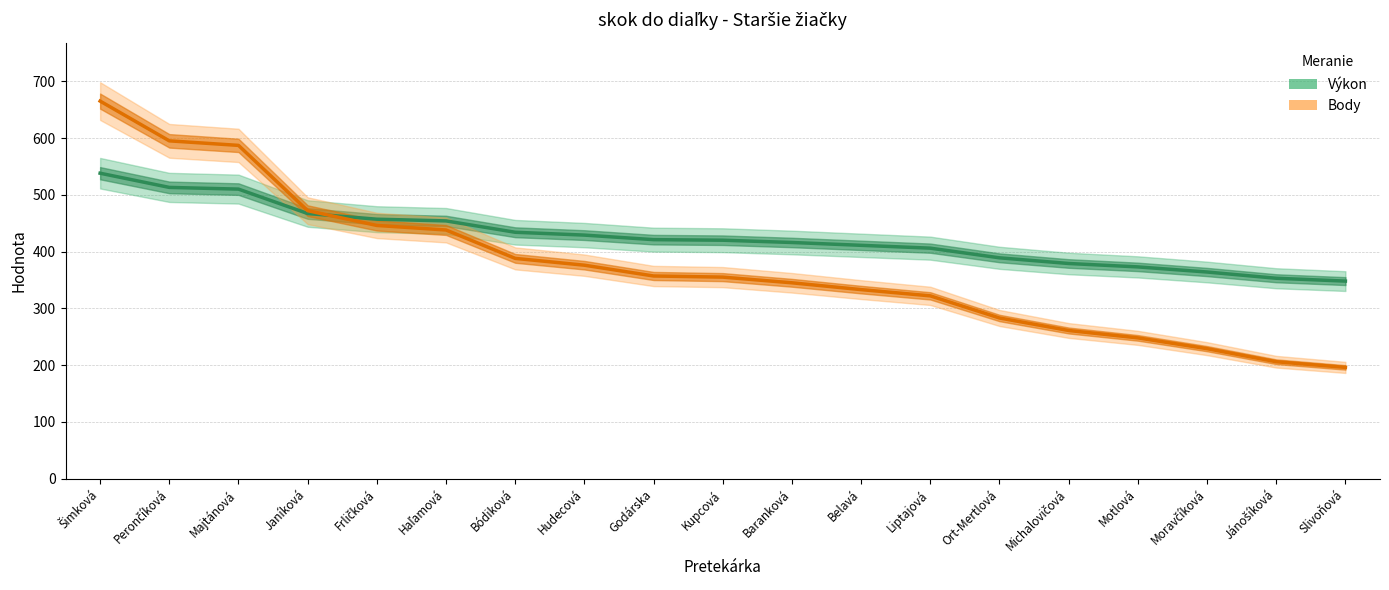

Is it true that Body equals 551 at Hudecová?

False